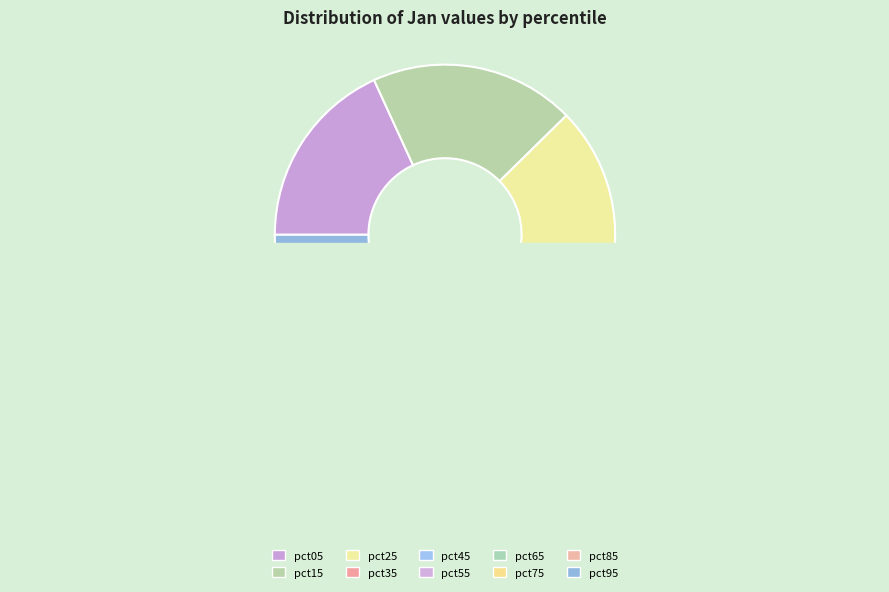

Which slice is the largest?

pct15